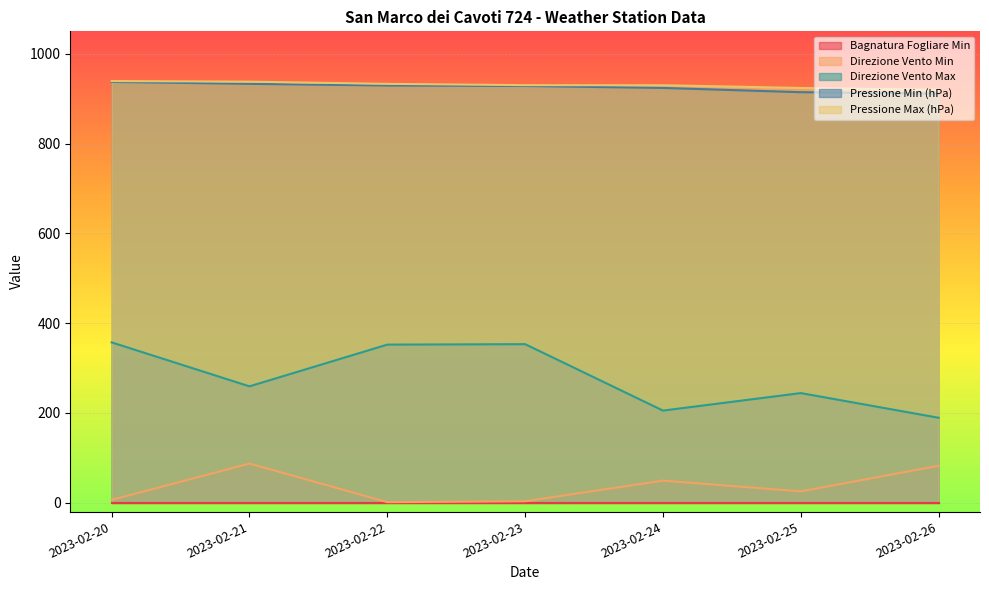

True or false: Pressione Min (hPa) and Direzione Vento Min cross at least once.

False